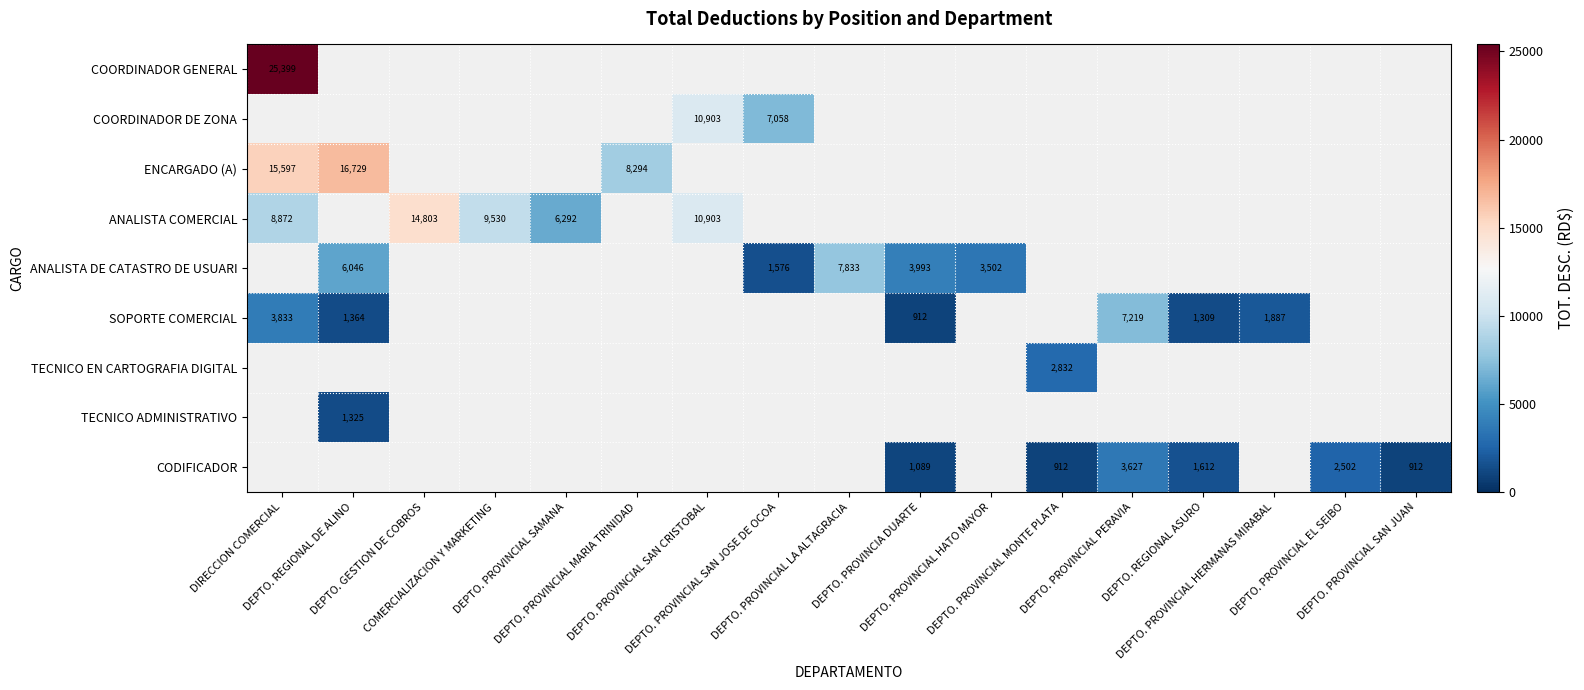

What is the minimum value shown in the chart?

911.5